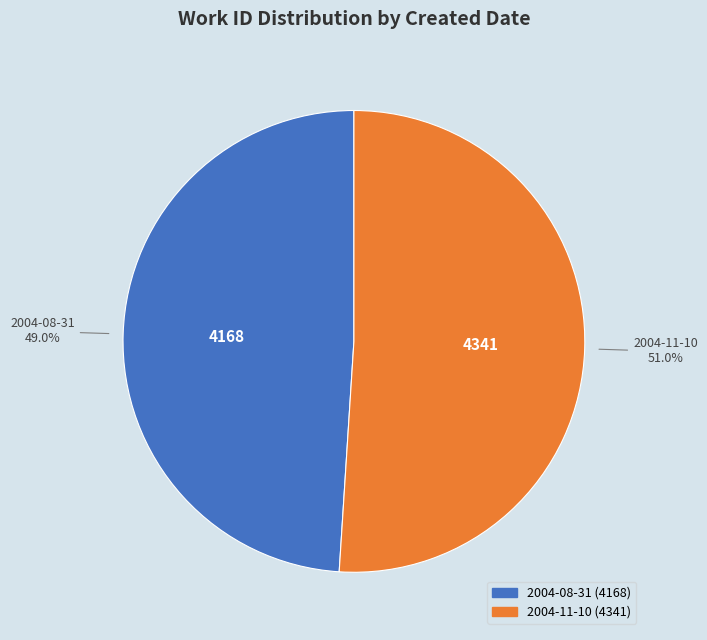

What percentage is the 2004-11-10 slice, to the nearest percent?

51%